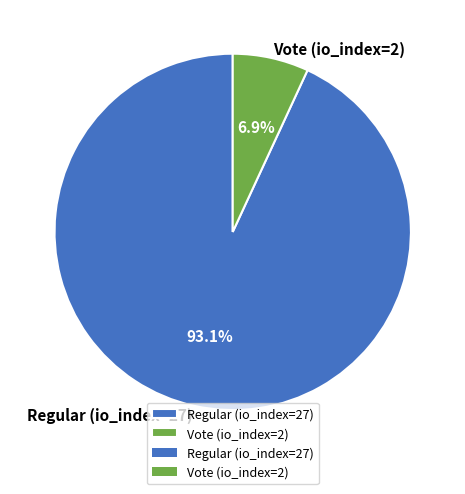

Does Vote (io_index=2) represent more than half of the total?

No